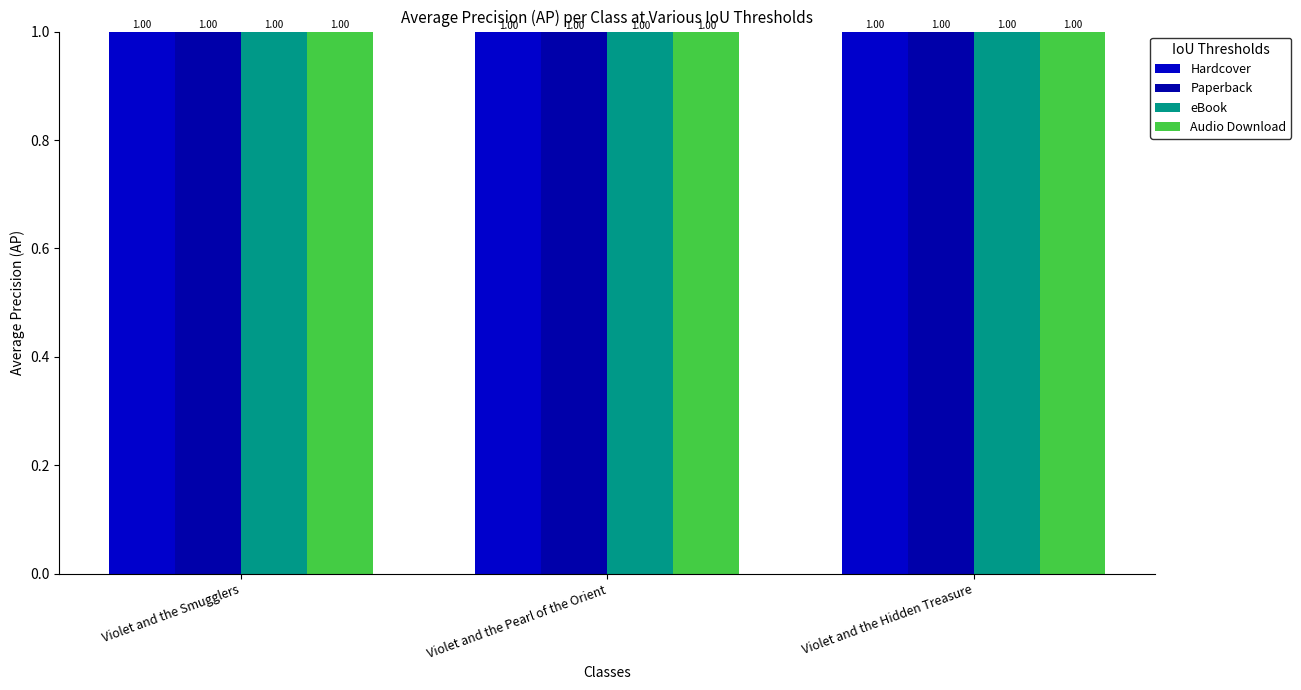

Reading left to right, list all the values displayed in this chart.

Hardcover: 1.0	1.0	1.0
Paperback: 1.0	1.0	1.0
eBook: 1.0	1.0	1.0
Audio Download: 1.0	1.0	1.0